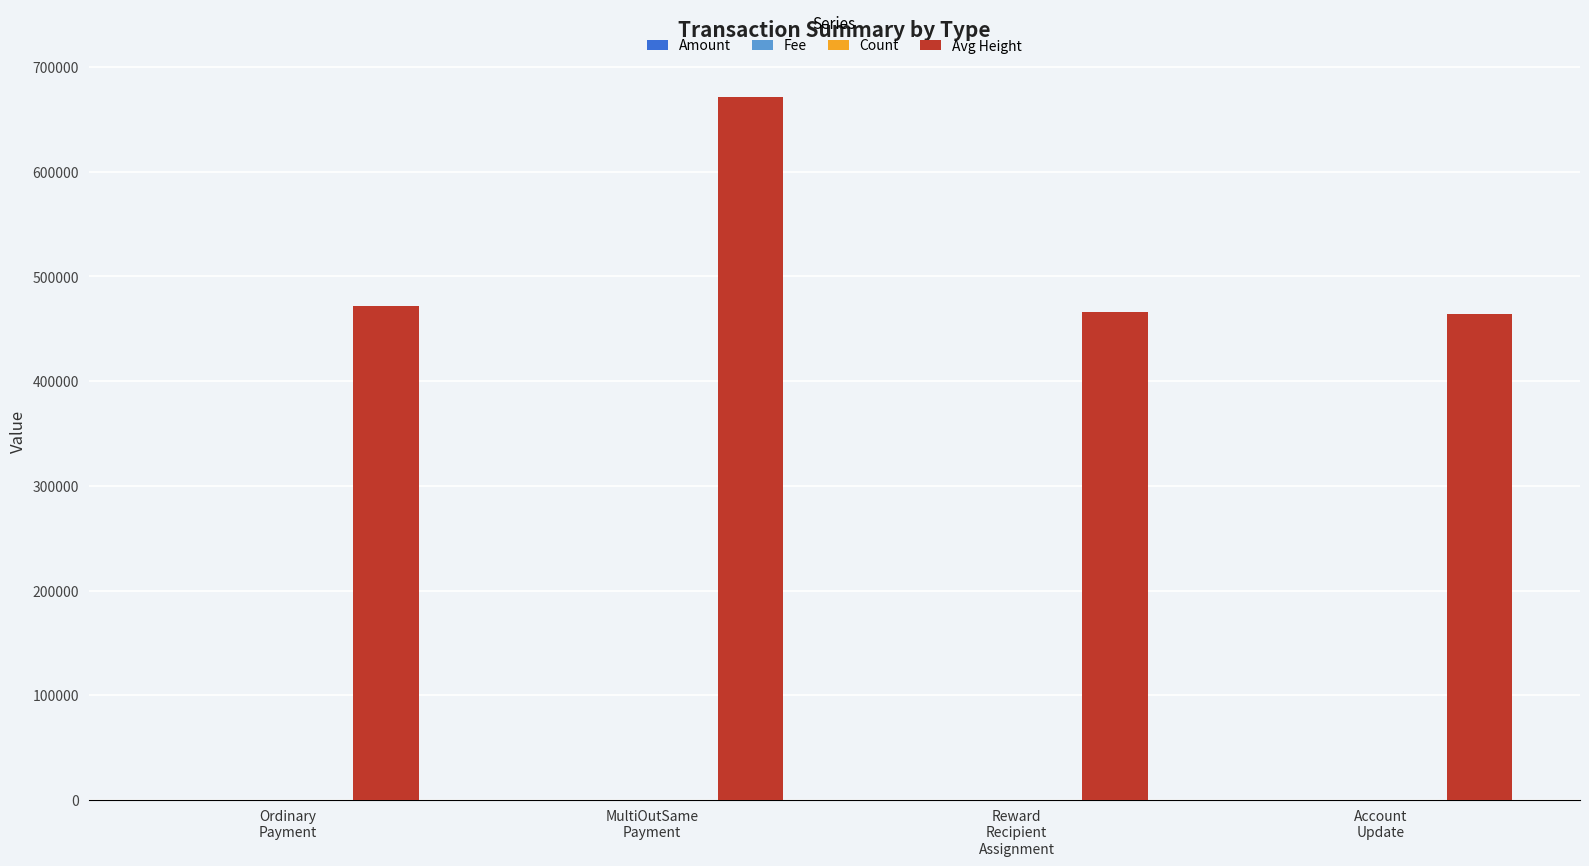

What is the spread (max minus min) of values at MultiOutSame
Payment?

671802.0